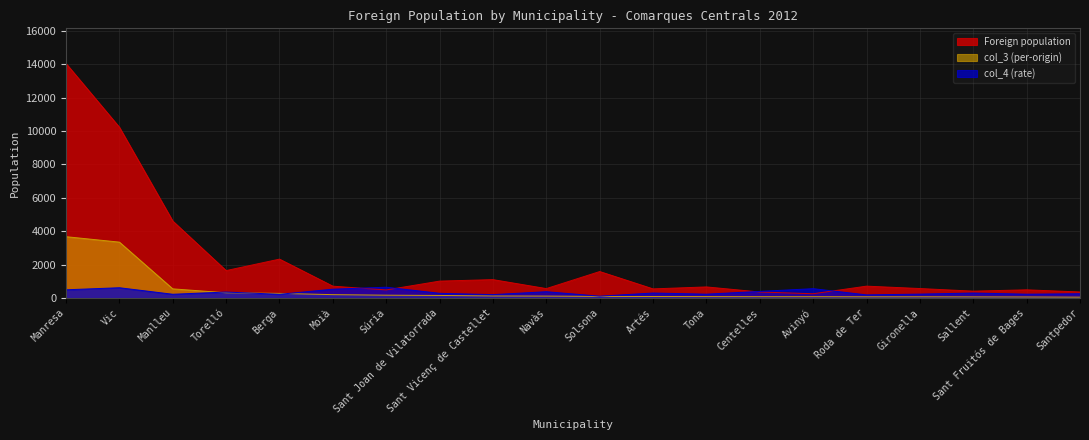

Where is the first local minimum for col_4 (rate)?

Manlleu